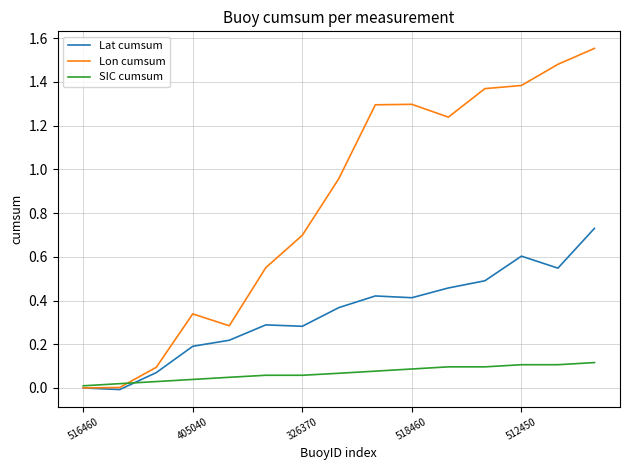

Which series has the largest range (max minus min)?

Lon cumsum